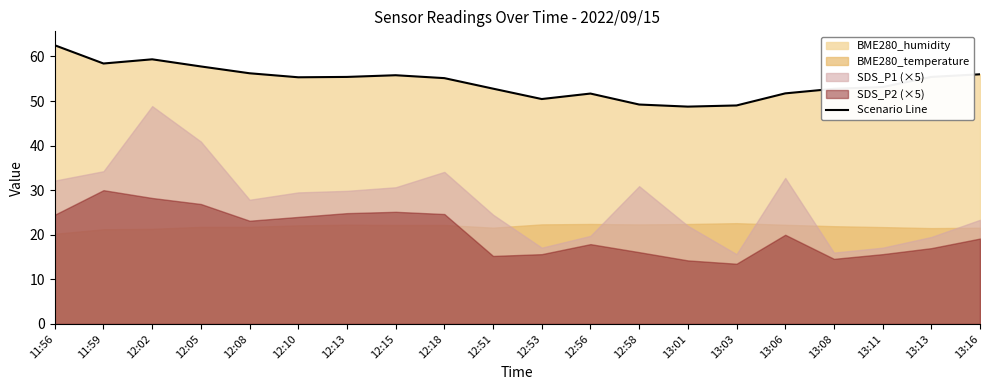

The value at 13:13 is 86.1. True or false?

False